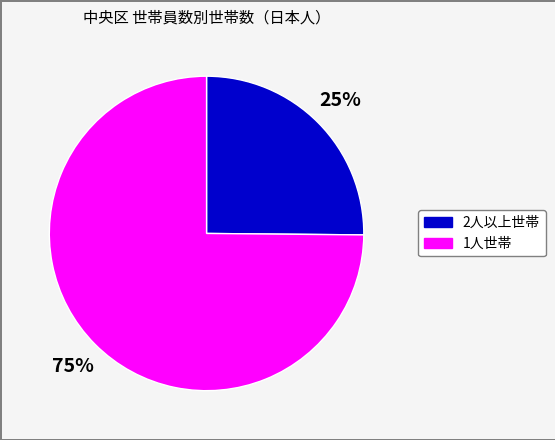

To the nearest percent, what is the difference between the largest and smallest slice percentages?

50%